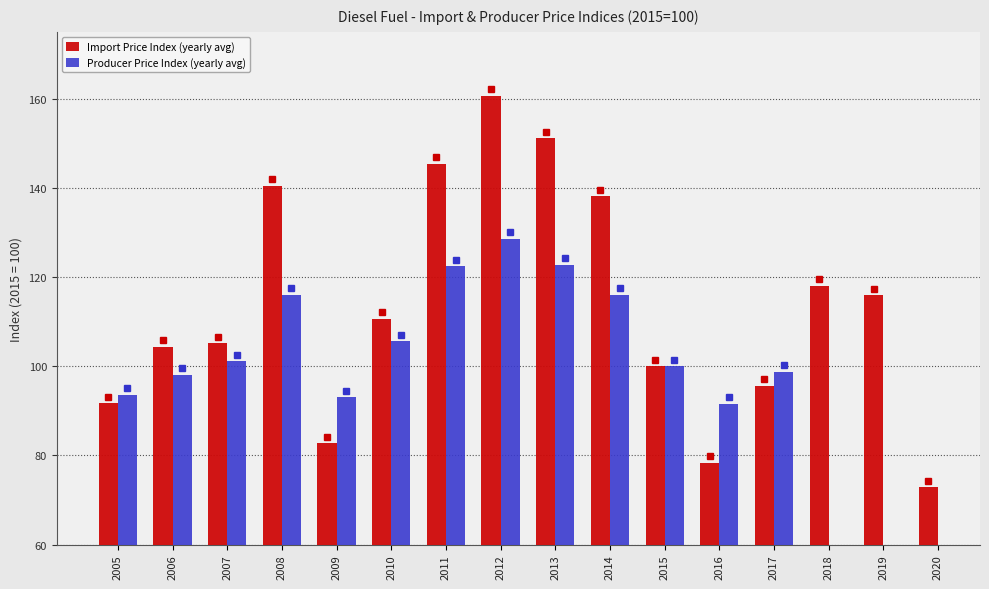

Rank the series by their maximum value, from highest to lowest.

Import Price Index (yearly avg), Producer Price Index (yearly avg)